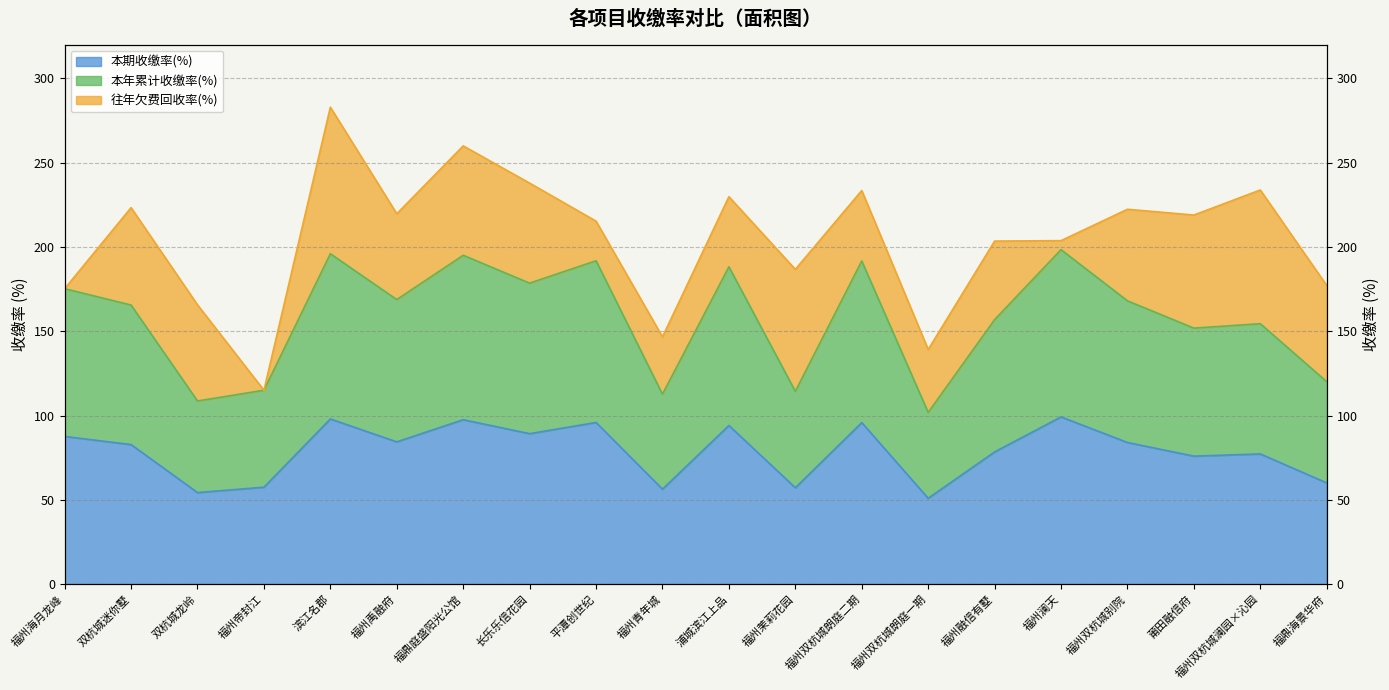

What position from the left is 平潭创世纪?

9